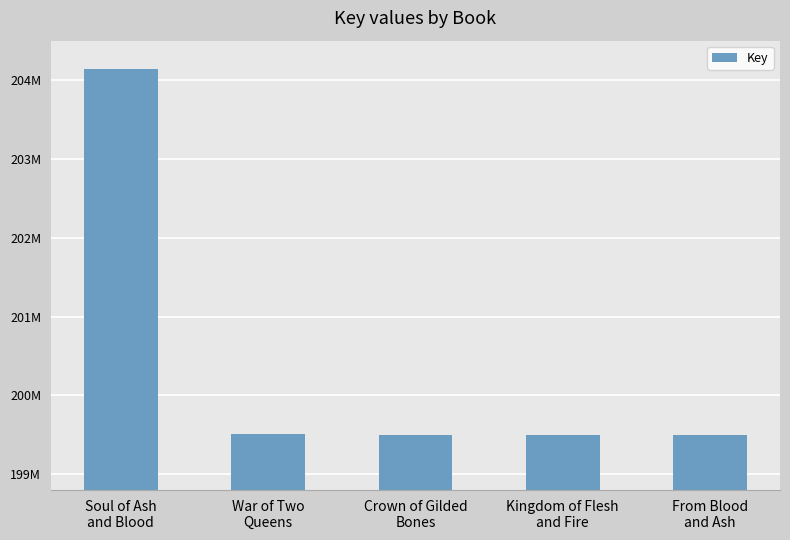

Does the chart contain any negative values?

No